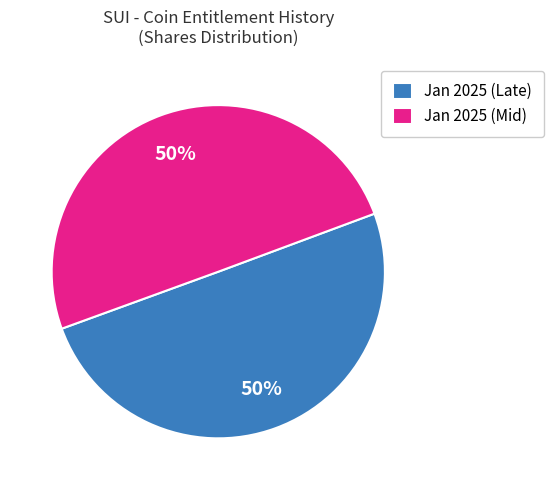

To the nearest percent, what percentage of the pie is Jan 2025 (Late)?

50%